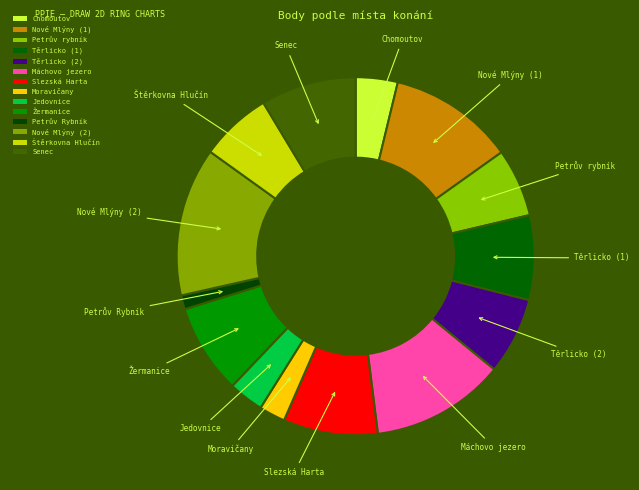

The Žermanice slice represents 8% of the pie. True or false?

True